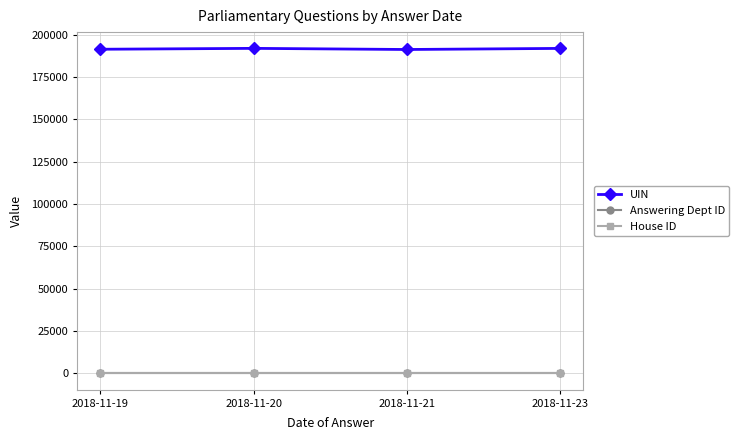

The value of UIN at 2018-11-23 is 61136. True or false?

False